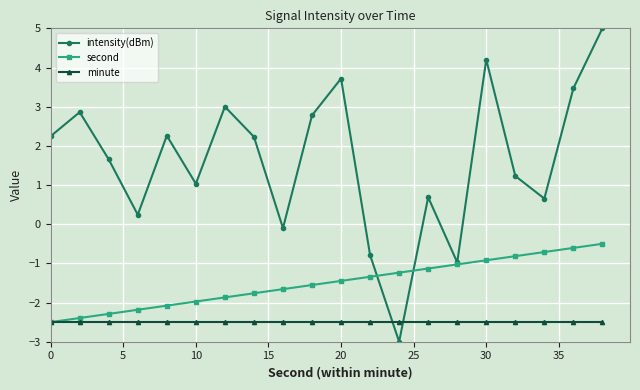

True or false: intensity(dBm) has more than 2 points higher than both neighbors.

True